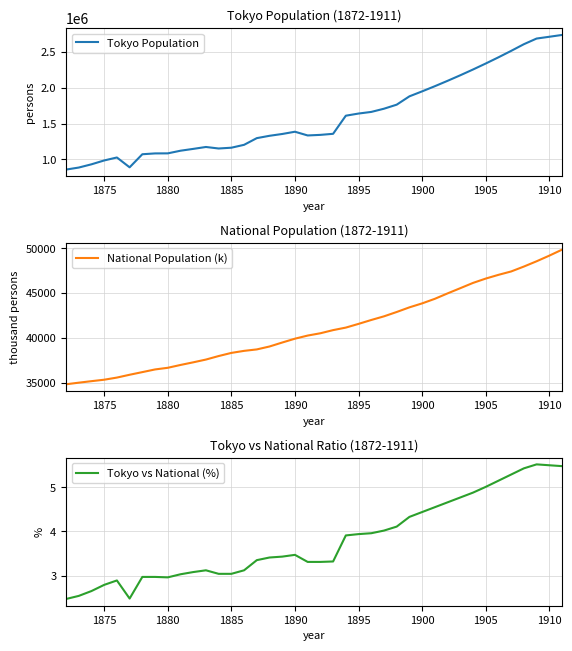

What is the average value of the Tokyo Population series?

1597809